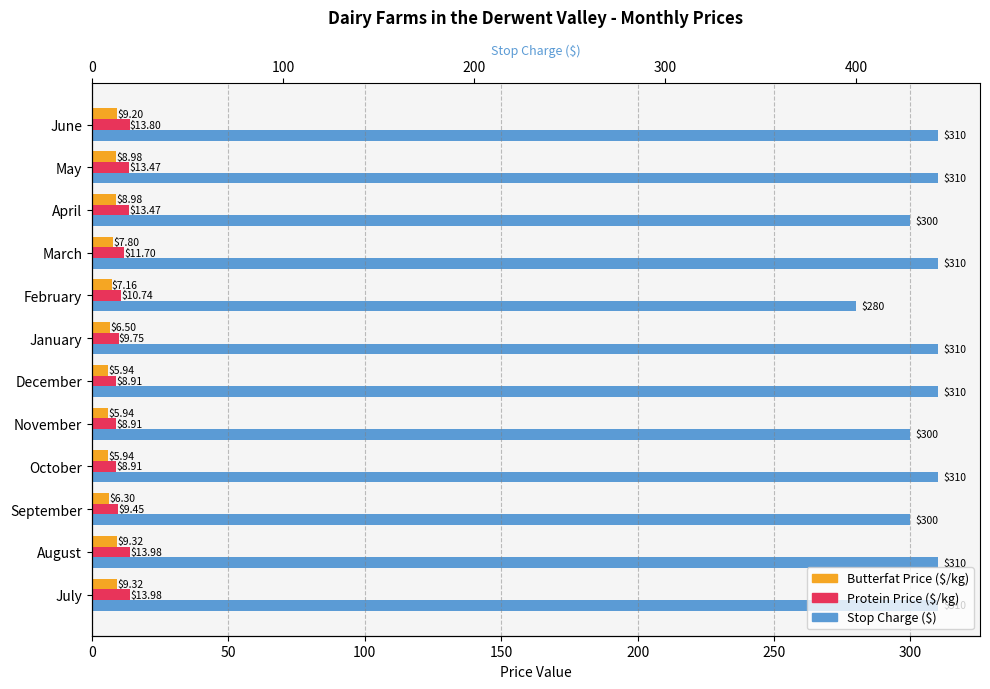

Which series has the largest total across all categories?

Stop Charge ($)